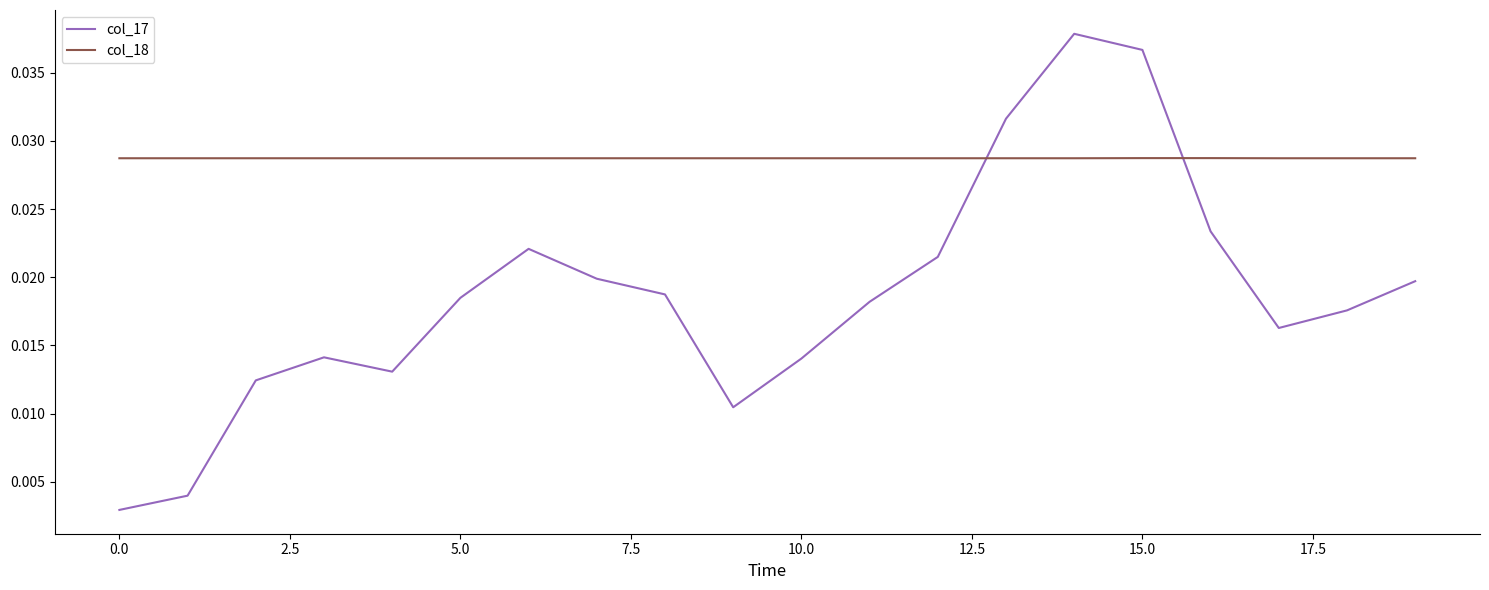

Which series has the largest range (max minus min)?

col_17